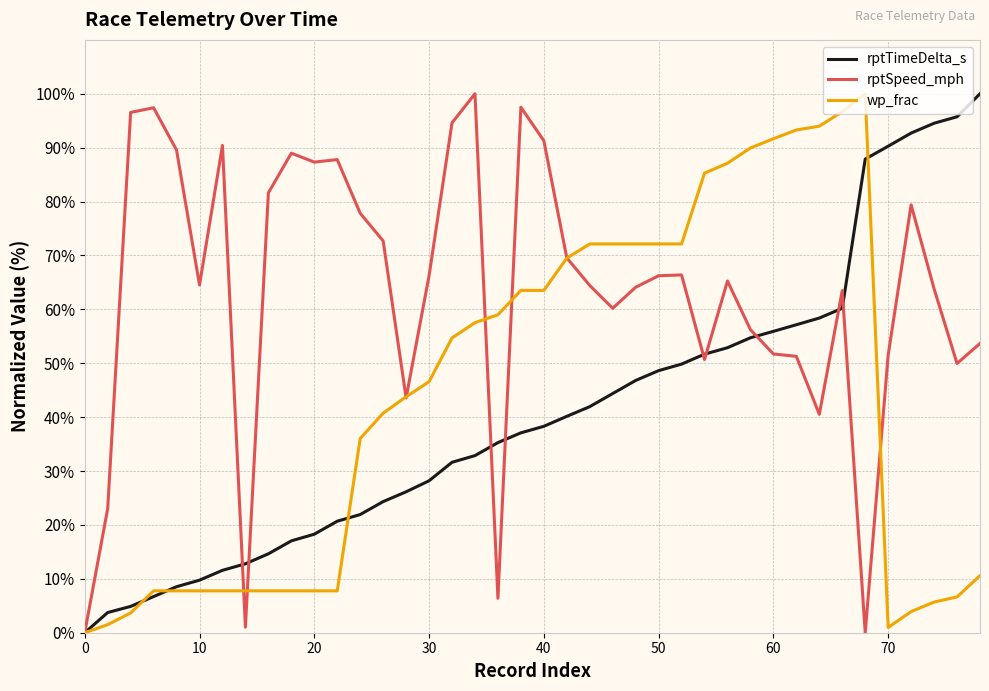

What is the maximum value for rptSpeed_mph?

100.0